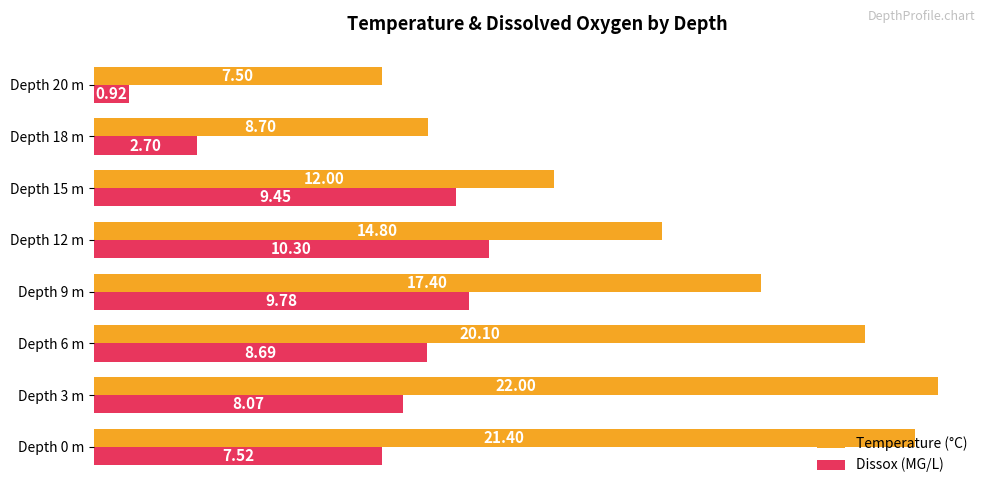

What is the difference between the maximum and minimum values in the Temperature (°C) series?

14.5